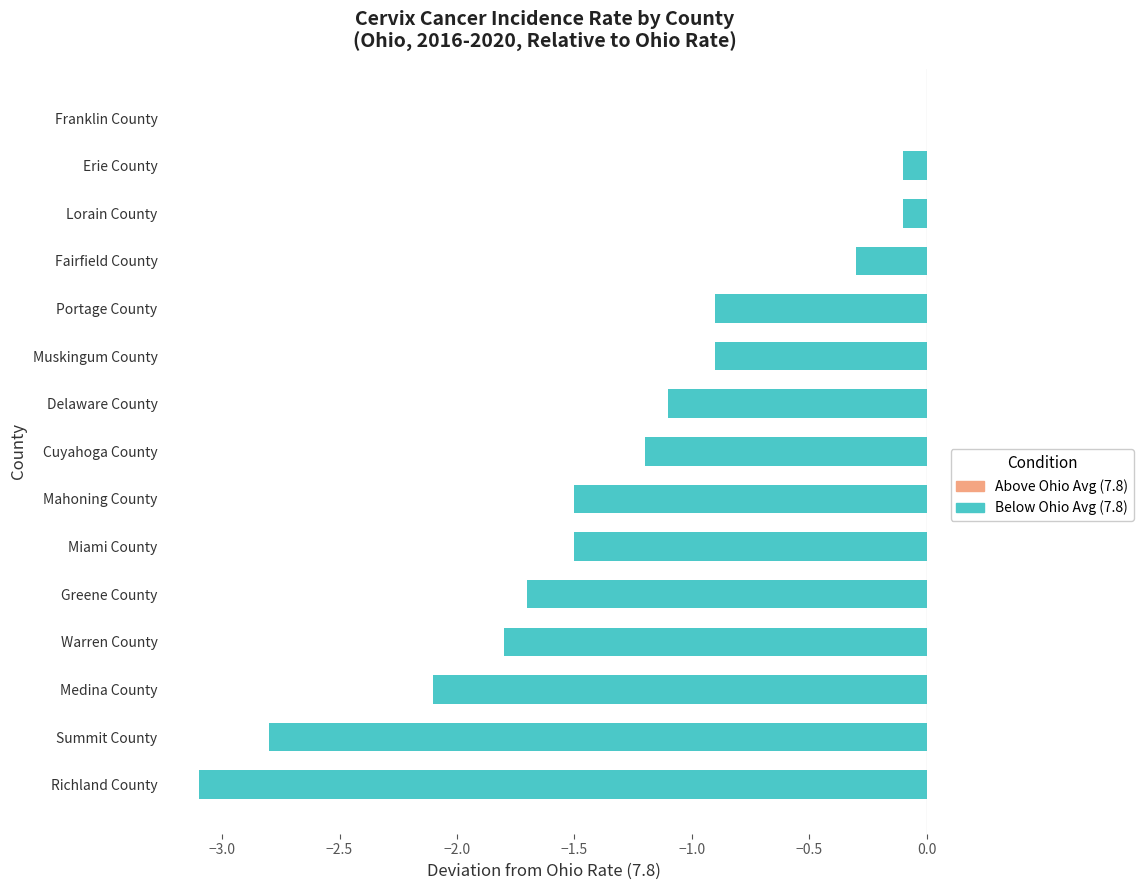

What is the approximate value at Warren County?

-1.8